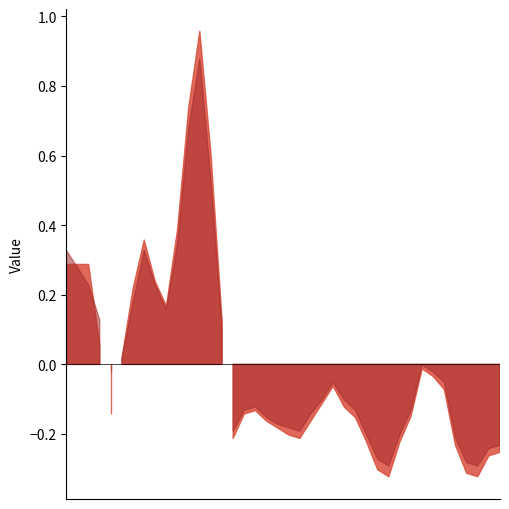

What is the sum of the Trend values at 1985 and 1998?

1.6